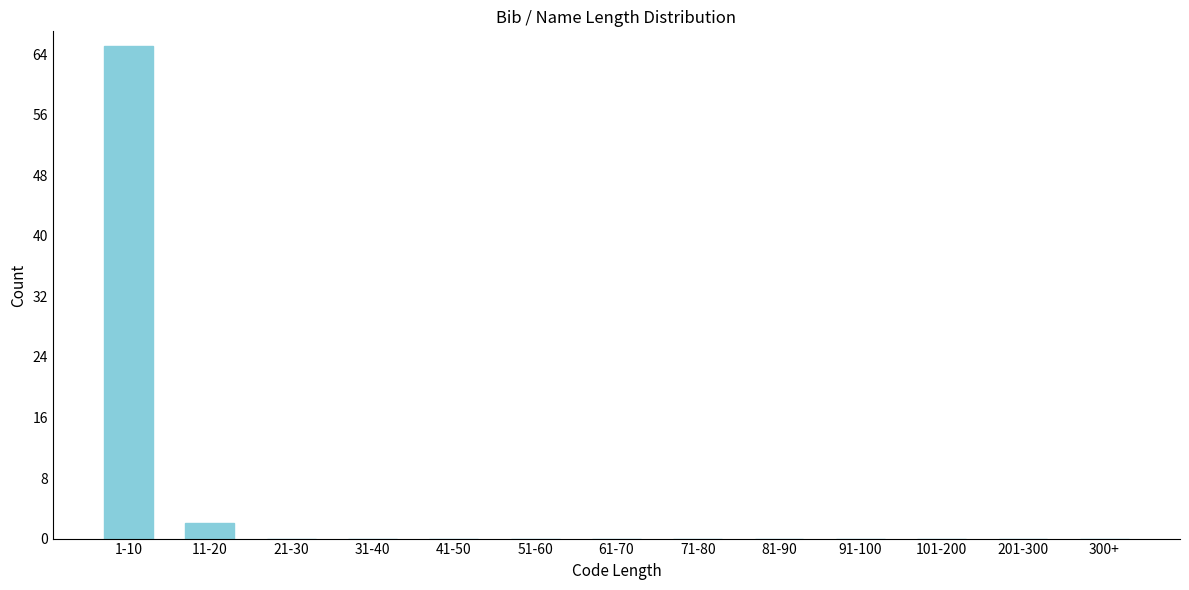

Reading left to right, list all the values displayed in this chart.

1-10=65	11-20=2	21-30=0	31-40=0	41-50=0	51-60=0	61-70=0	71-80=0	81-90=0	91-100=0	101-200=0	201-300=0	300+=0